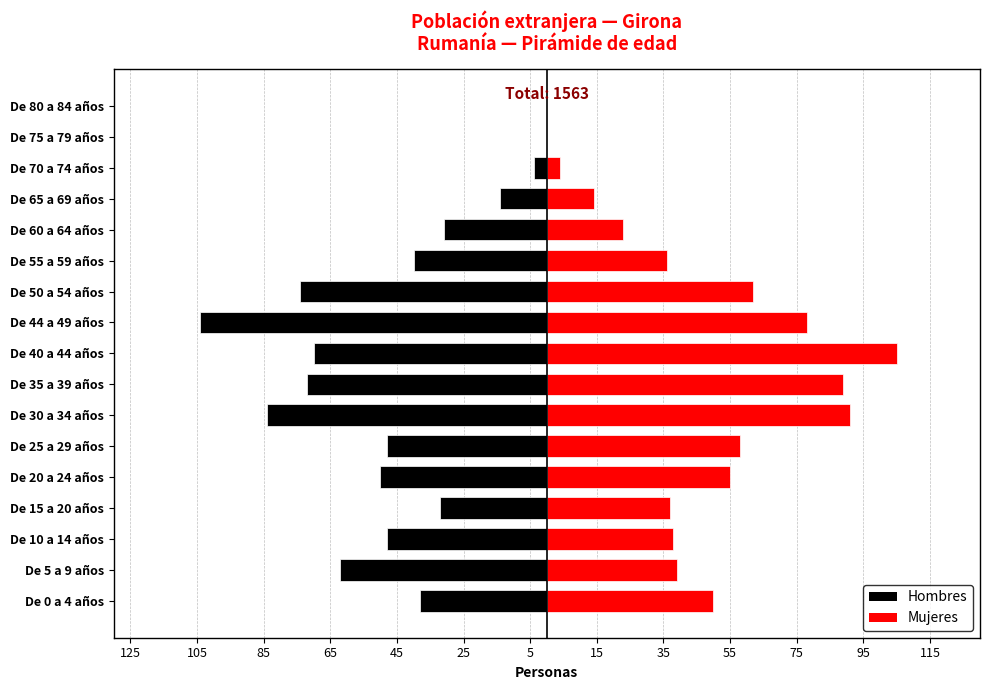

How many values in Hombres are below zero?

15